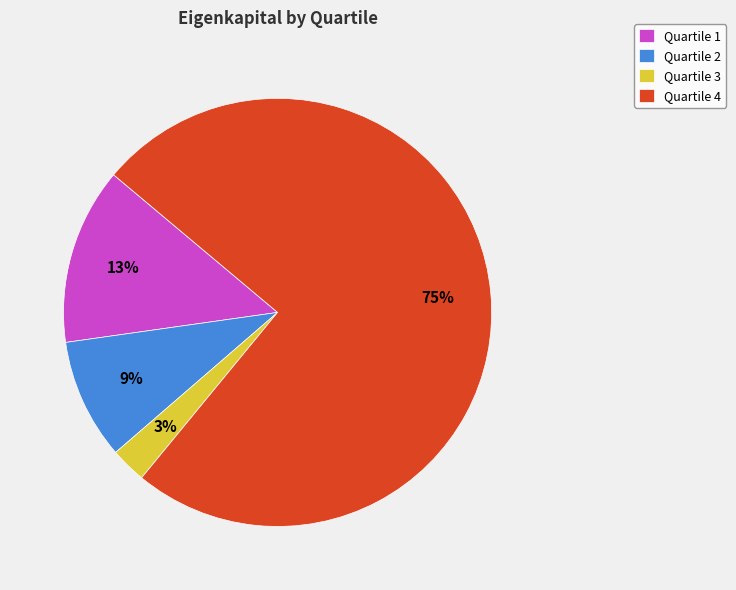

To the nearest percent, what is the average slice percentage?

25%